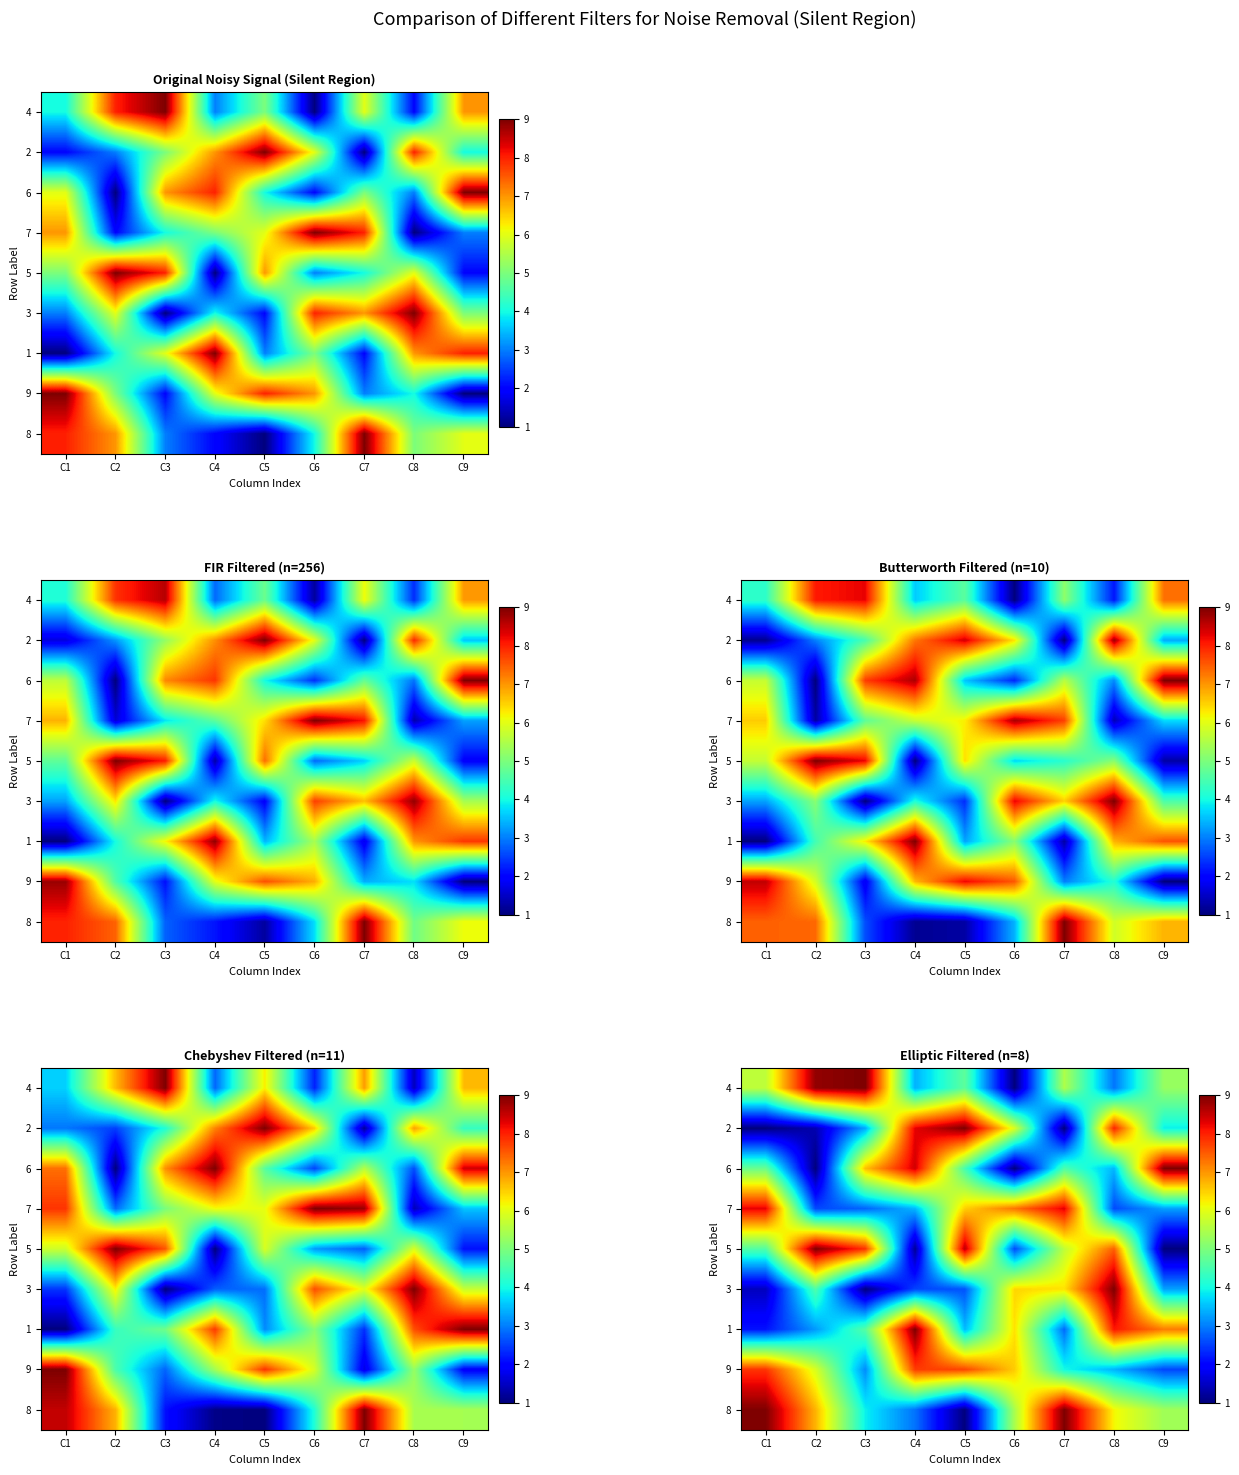

At C3, list the series in order from smallest to largest.

3, 7, 9, 2, 8, 1, 6, 5, 4